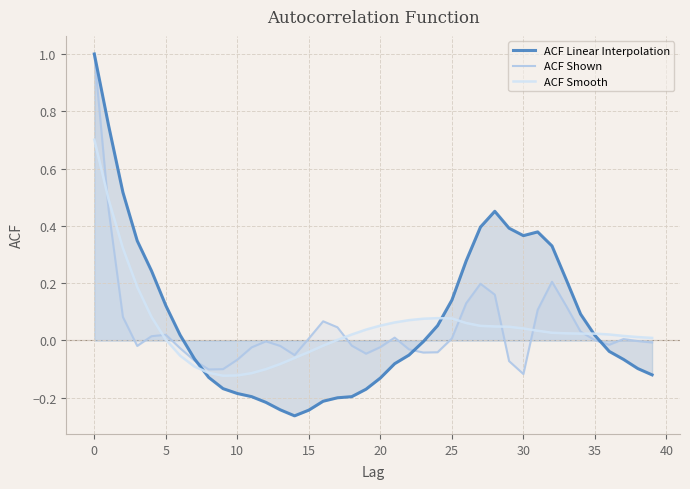

What is the difference between the highest and lowest values at 19?

0.2